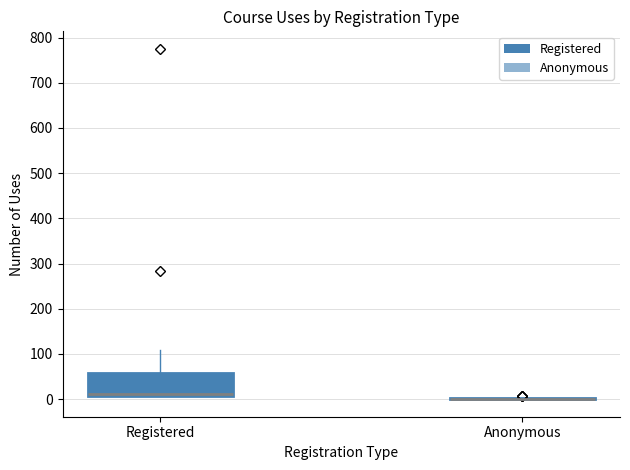

Reading left to right, transcribe this box plot: for each box, give where its median line is, the range the box spans, and where its two whiskers end, as read against the y-axis. The values are not printed on the chart, so give them approximately, as read against the axis.

Registered: median 10 (just above the box's lower edge), box 10 to 60, whiskers 10 to 110
Anonymous: box collapsed to a line at 0, whiskers 0 to 0